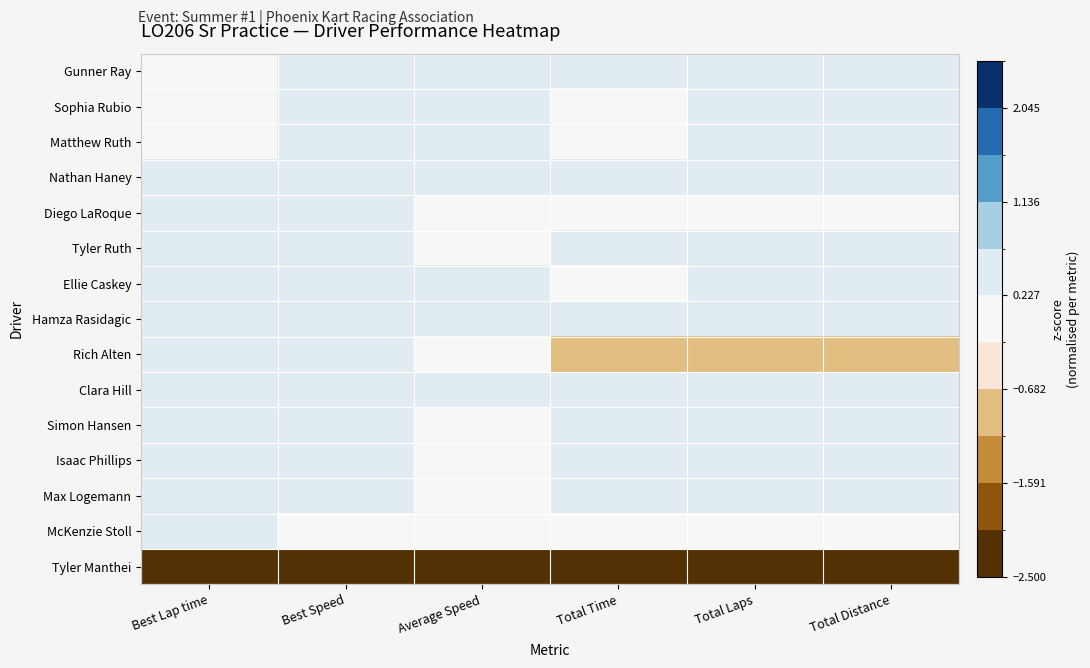

Reading left to right, list all the values displayed in this chart.

Gunner Ray: Best Lap time=0.2	Best Speed=0.3	Average Speed=0.5	Total Time=0.2	Total Laps=0.4	Total Distance=0.4
Sophia Rubio: Best Lap time=0.2	Best Speed=0.3	Average Speed=0.5	Total Time=0.2	Total Laps=0.4	Total Distance=0.4
Matthew Ruth: Best Lap time=0.2	Best Speed=0.3	Average Speed=0.5	Total Time=0.2	Total Laps=0.4	Total Distance=0.4
Nathan Haney: Best Lap time=0.2	Best Speed=0.3	Average Speed=0.4	Total Time=0.3	Total Laps=0.4	Total Distance=0.4
Diego LaRoque: Best Lap time=0.2	Best Speed=0.3	Average Speed=0.0	Total Time=-0.0	Total Laps=-0.2	Total Distance=-0.2
Tyler Ruth: Best Lap time=0.2	Best Speed=0.3	Average Speed=0.1	Total Time=0.6	Total Laps=0.4	Total Distance=0.4
Ellie Caskey: Best Lap time=0.2	Best Speed=0.3	Average Speed=0.5	Total Time=0.2	Total Laps=0.4	Total Distance=0.4
Hamza Rasidagic: Best Lap time=0.3	Best Speed=0.3	Average Speed=0.2	Total Time=0.5	Total Laps=0.4	Total Distance=0.4
Rich Alten: Best Lap time=0.3	Best Speed=0.3	Average Speed=0.2	Total Time=-0.8	Total Laps=-0.9	Total Distance=-0.9
Clara Hill: Best Lap time=0.3	Best Speed=0.3	Average Speed=0.4	Total Time=0.3	Total Laps=0.4	Total Distance=0.4
Simon Hansen: Best Lap time=0.3	Best Speed=0.3	Average Speed=0.2	Total Time=0.6	Total Laps=0.4	Total Distance=0.4
Isaac Phillips: Best Lap time=0.3	Best Speed=0.3	Average Speed=0.1	Total Time=0.6	Total Laps=0.4	Total Distance=0.4
Max Logemann: Best Lap time=0.3	Best Speed=0.2	Average Speed=0.2	Total Time=0.5	Total Laps=0.4	Total Distance=0.4
McKenzie Stoll: Best Lap time=0.5	Best Speed=0.1	Average Speed=-0.1	Total Time=0.1	Total Laps=-0.2	Total Distance=-0.2
Tyler Manthei: Best Lap time=-3.7	Best Speed=-3.7	Average Speed=-3.7	Total Time=-3.5	Total Laps=-3.5	Total Distance=-3.5